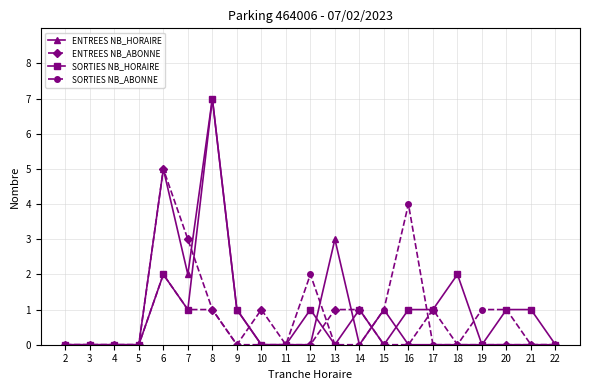

Is the value of ENTREES NB_ABONNE at 14 greater than the value of ENTREES NB_HORAIRE at 19?

Yes